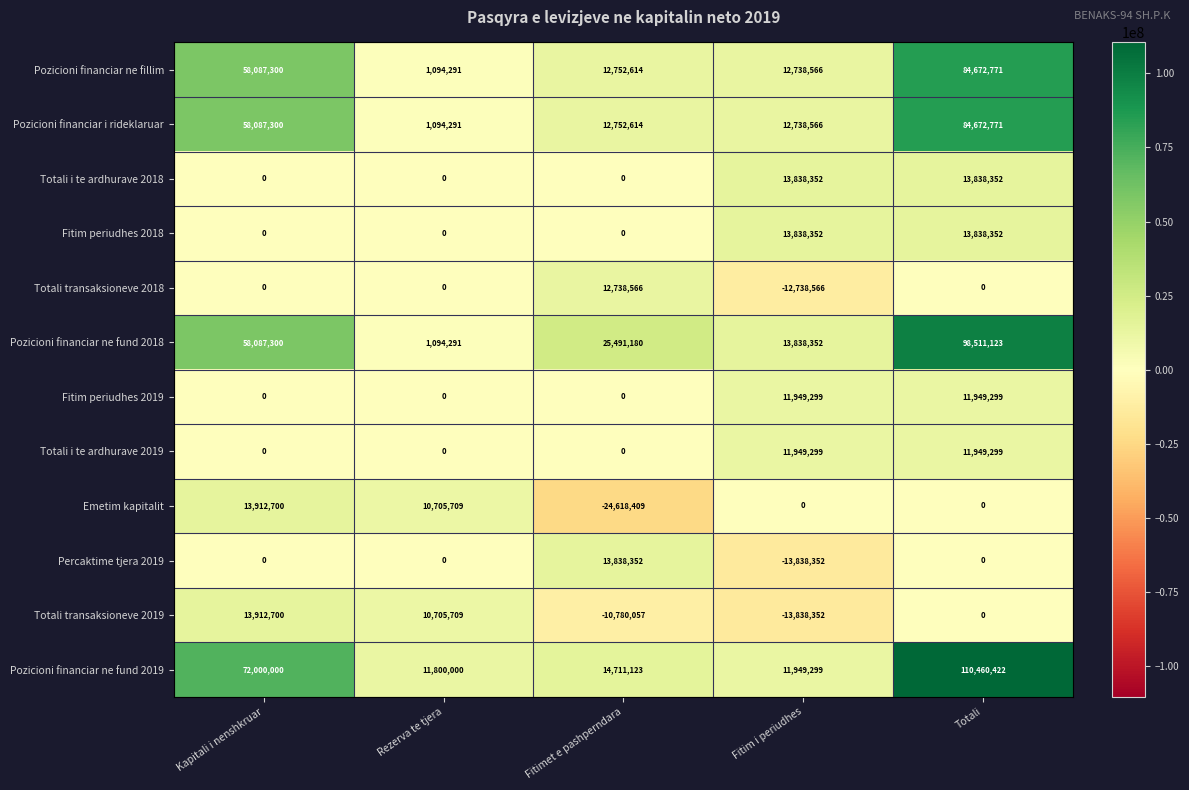

What is the sum of the Totali transaksioneve 2018 values at Fitimet e pashperndara and Kapitali i nenshkruar?

12738566